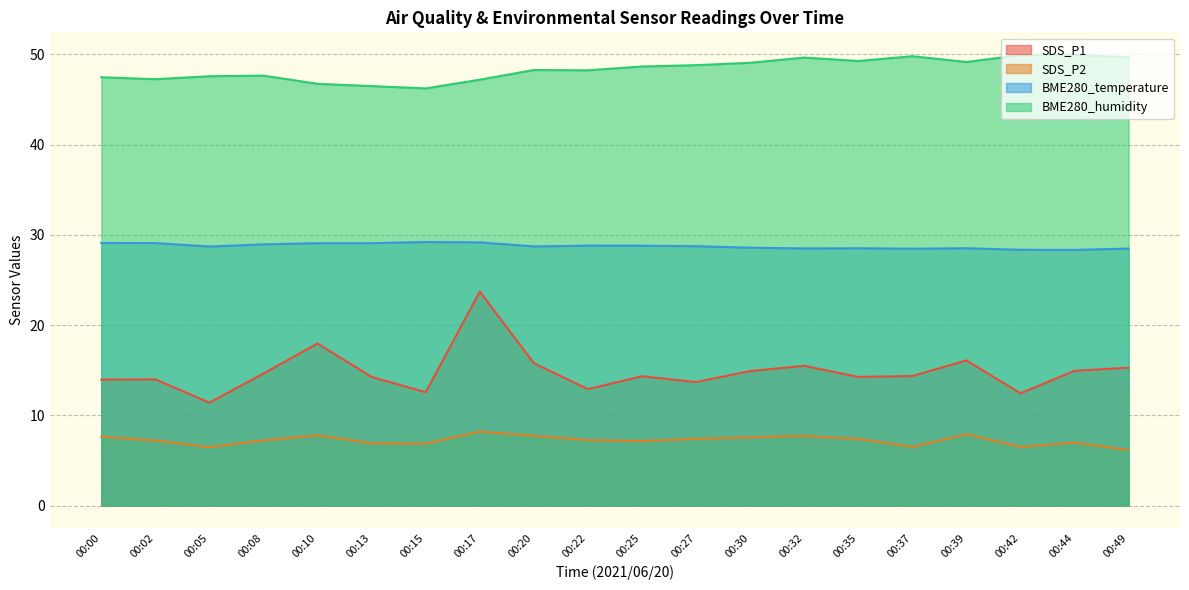

True or false: BME280_humidity and BME280_temperature cross at least once.

False